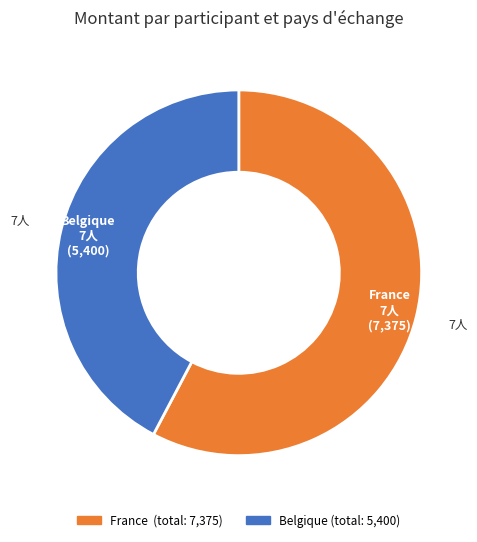

Does any single category account for the majority?

Yes